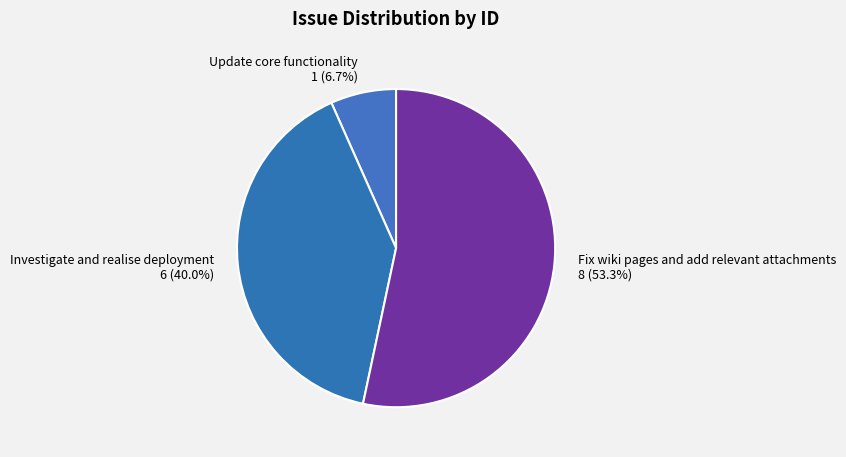

What is the smallest slice in the pie chart?

Update core functionality